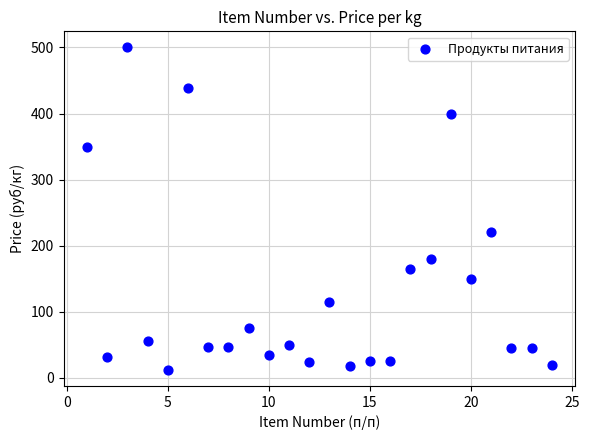

What Y value in the scatter plot is closest to 256?

220.0